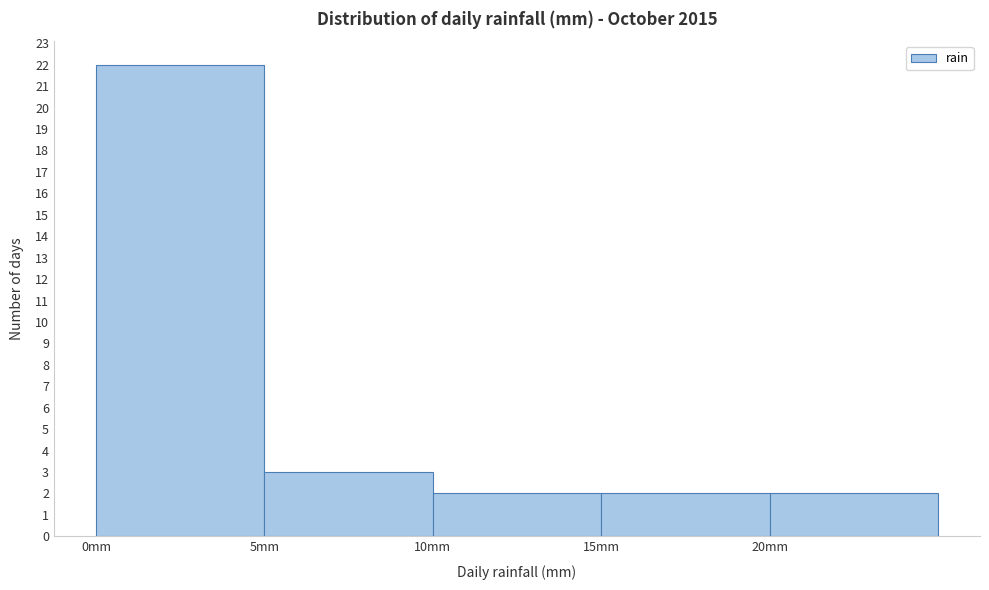

Reading left to right, transcribe this chart: for each bar, give the range it covers on the x-axis and its height. The values are not printed on the chart, so give them approximately, as read against the axis.

0 to 5: 22
5 to 10: 3
10 to 15: 2
15 to 20: 2
20 to 25: 2